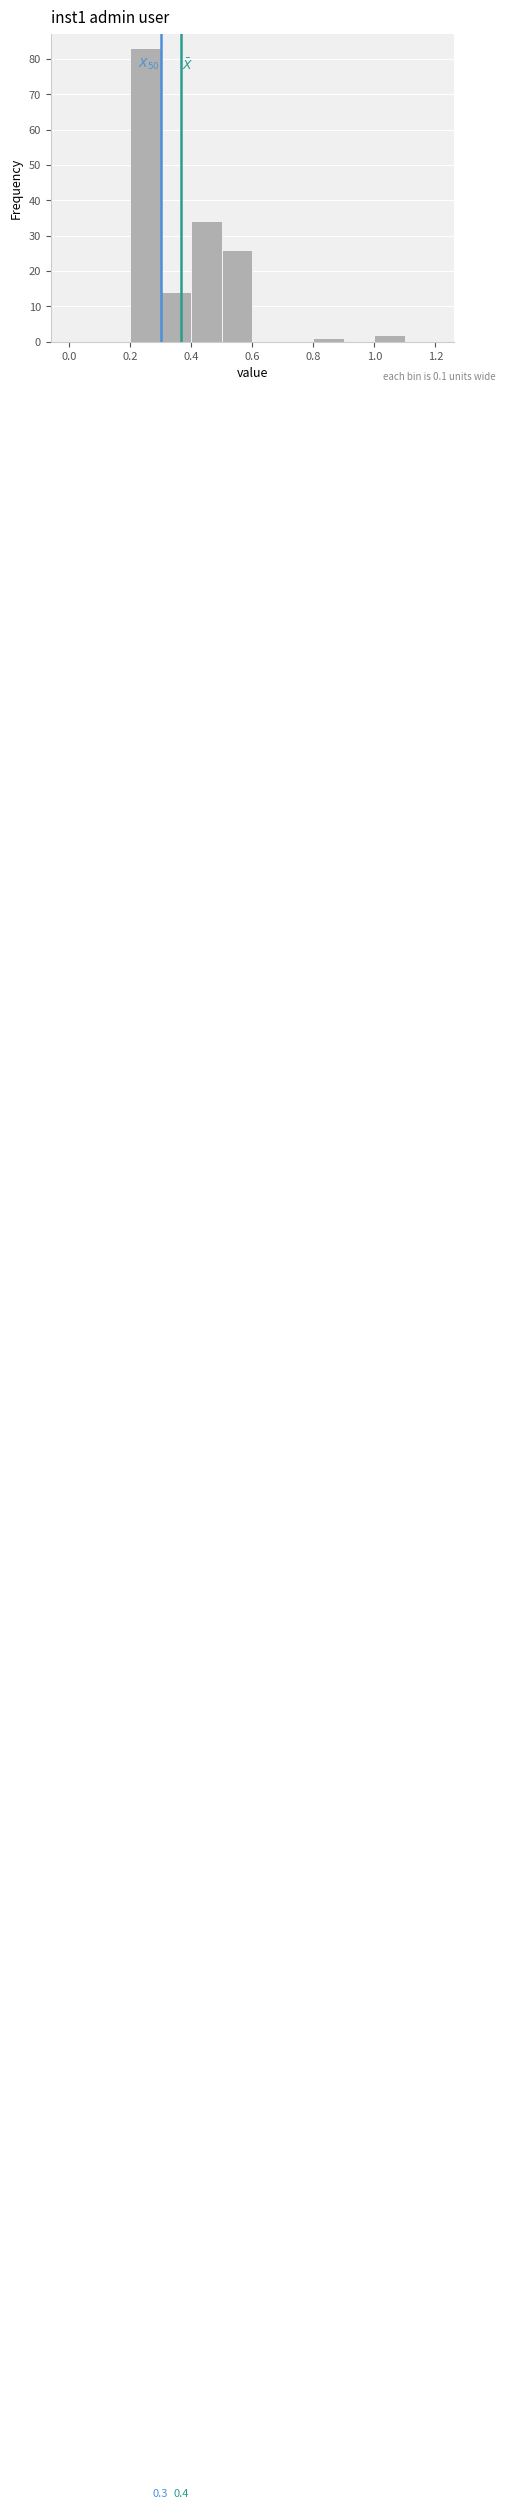

Over which range of the x-axis is the bar tallest?

0.2 to 0.3